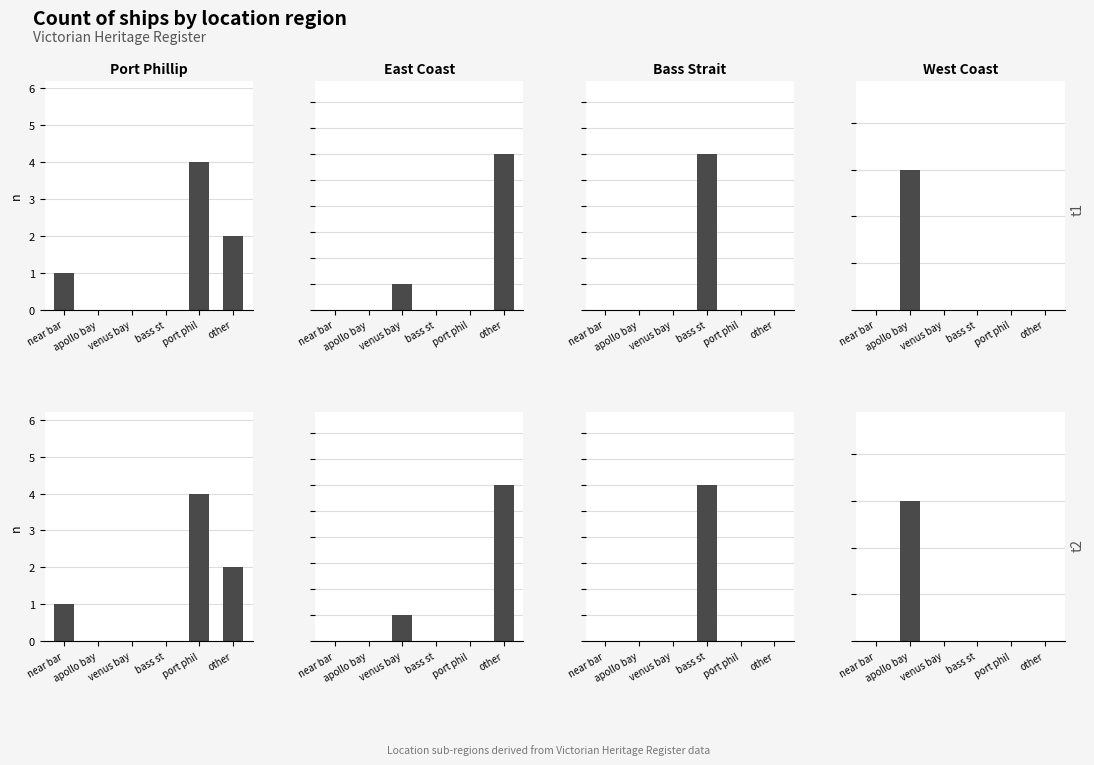

Are the bars grouped side by side (vs. stacked)?

Yes